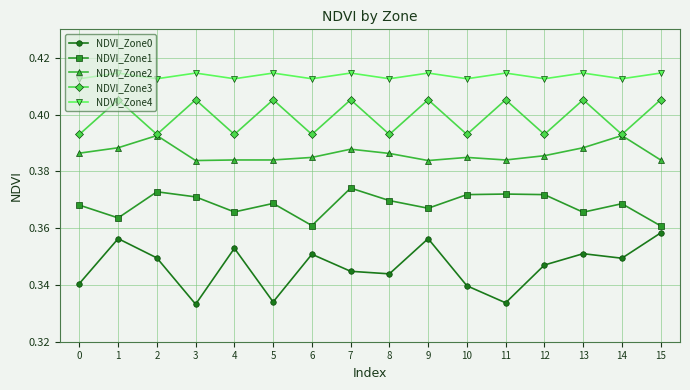

List the series in order of their peak value, lowest first.

NDVI_Zone0, NDVI_Zone1, NDVI_Zone2, NDVI_Zone3, NDVI_Zone4